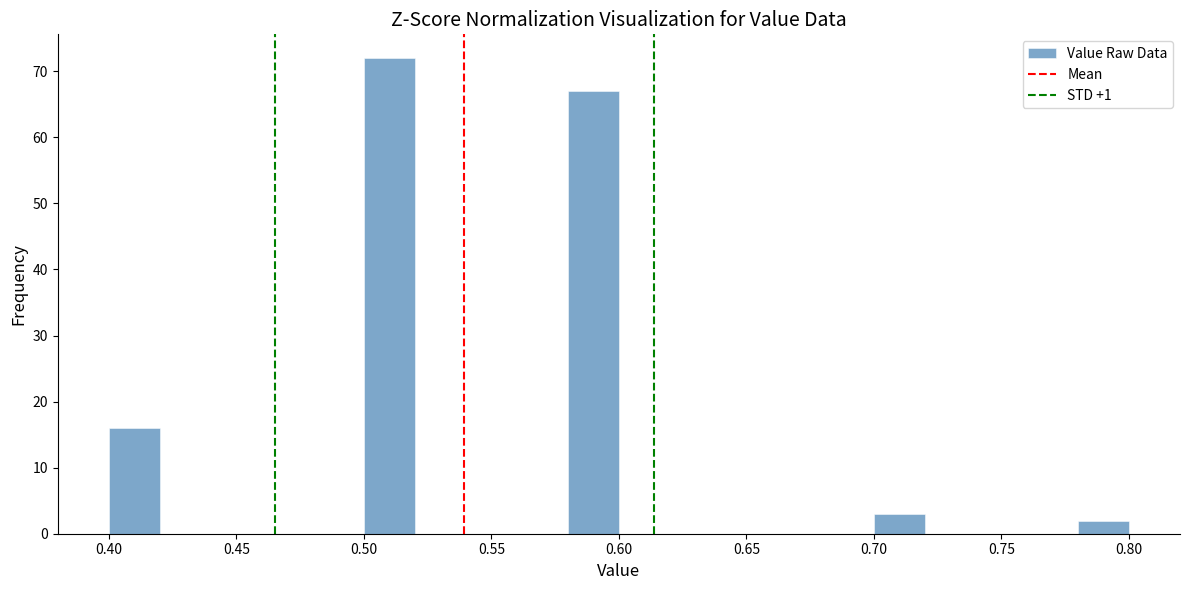

Reading left to right, transcribe this chart: for each bar, give the range it covers on the x-axis and its height. The values are not printed on the chart, so give them approximately, as read against the axis.

0.40 to 0.42: 16
0.42 to 0.44: 0
0.44 to 0.46: 0
0.46 to 0.48: 0
0.48 to 0.50: 0
0.50 to 0.52: 72
0.52 to 0.54: 0
0.54 to 0.56: 0
0.56 to 0.58: 0
0.58 to 0.60: 67
0.60 to 0.62: 0
0.62 to 0.64: 0
0.64 to 0.66: 0
0.66 to 0.68: 0
0.68 to 0.70: 0
0.70 to 0.72: 3
0.72 to 0.74: 0
0.74 to 0.76: 0
0.76 to 0.78: 0
0.78 to 0.80: 2